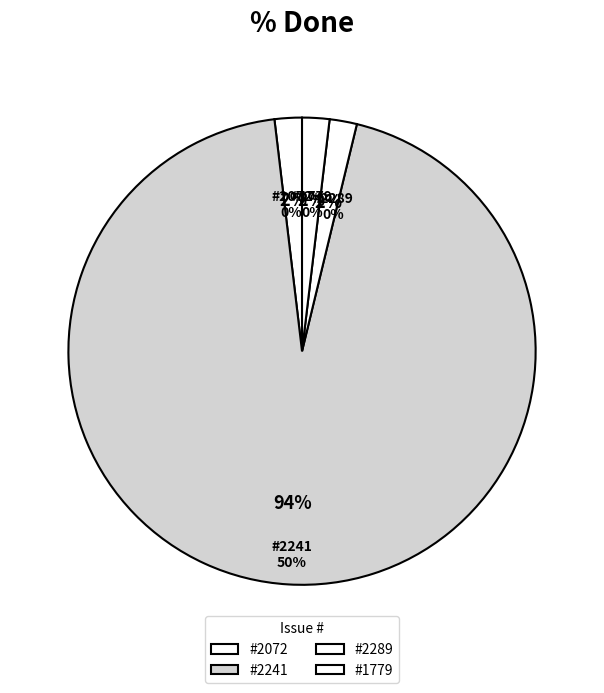

Rank the categories by value from highest to lowest.

2241, 2072, 2289, 1779